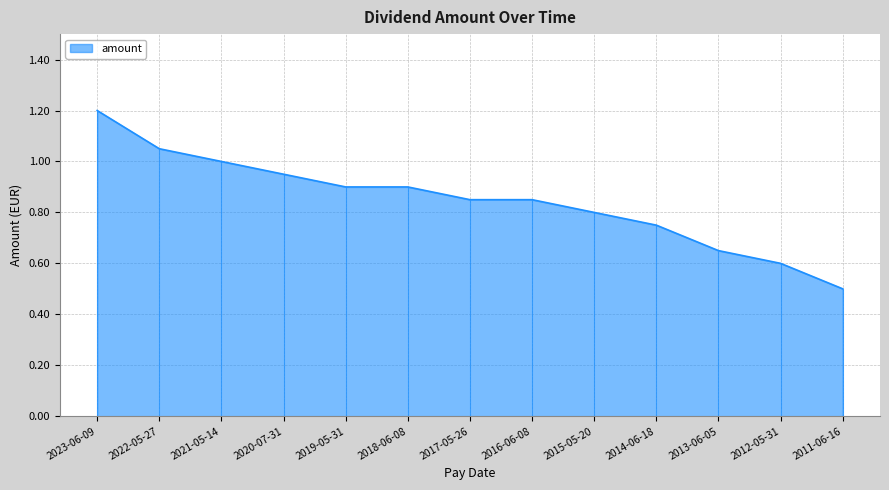

True or false: the data shows 0.8 at 2014-06-18.

True